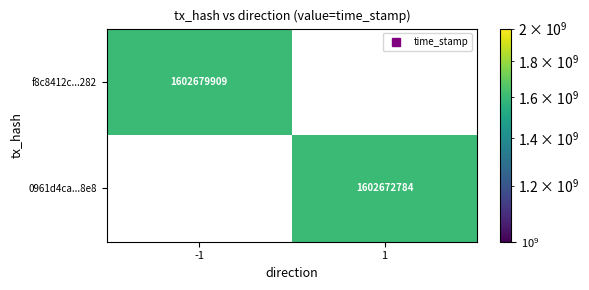

Read the f8c8412c...282 value at -1.

1602679909.0